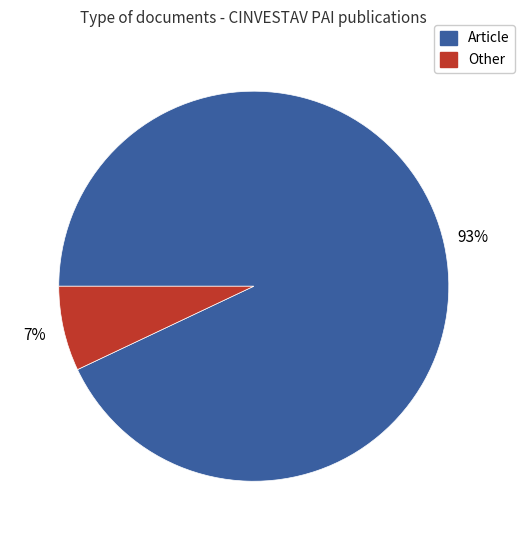

To the nearest percent, what portion does Other represent?

7%